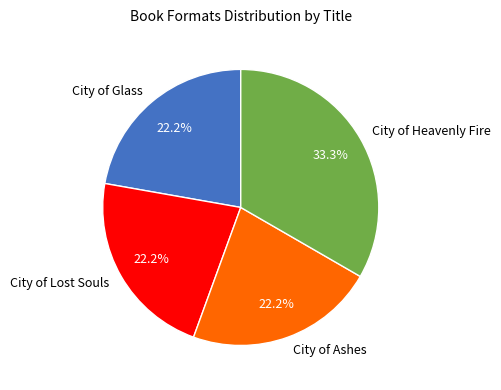

Which slice is the largest?

City of Heavenly Fire